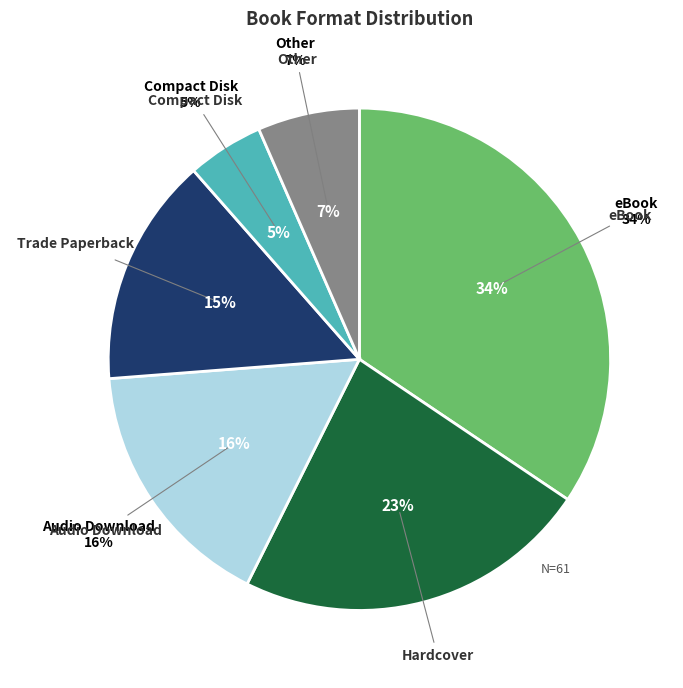

To the nearest percent, what percentage of the pie is eBook?

34%